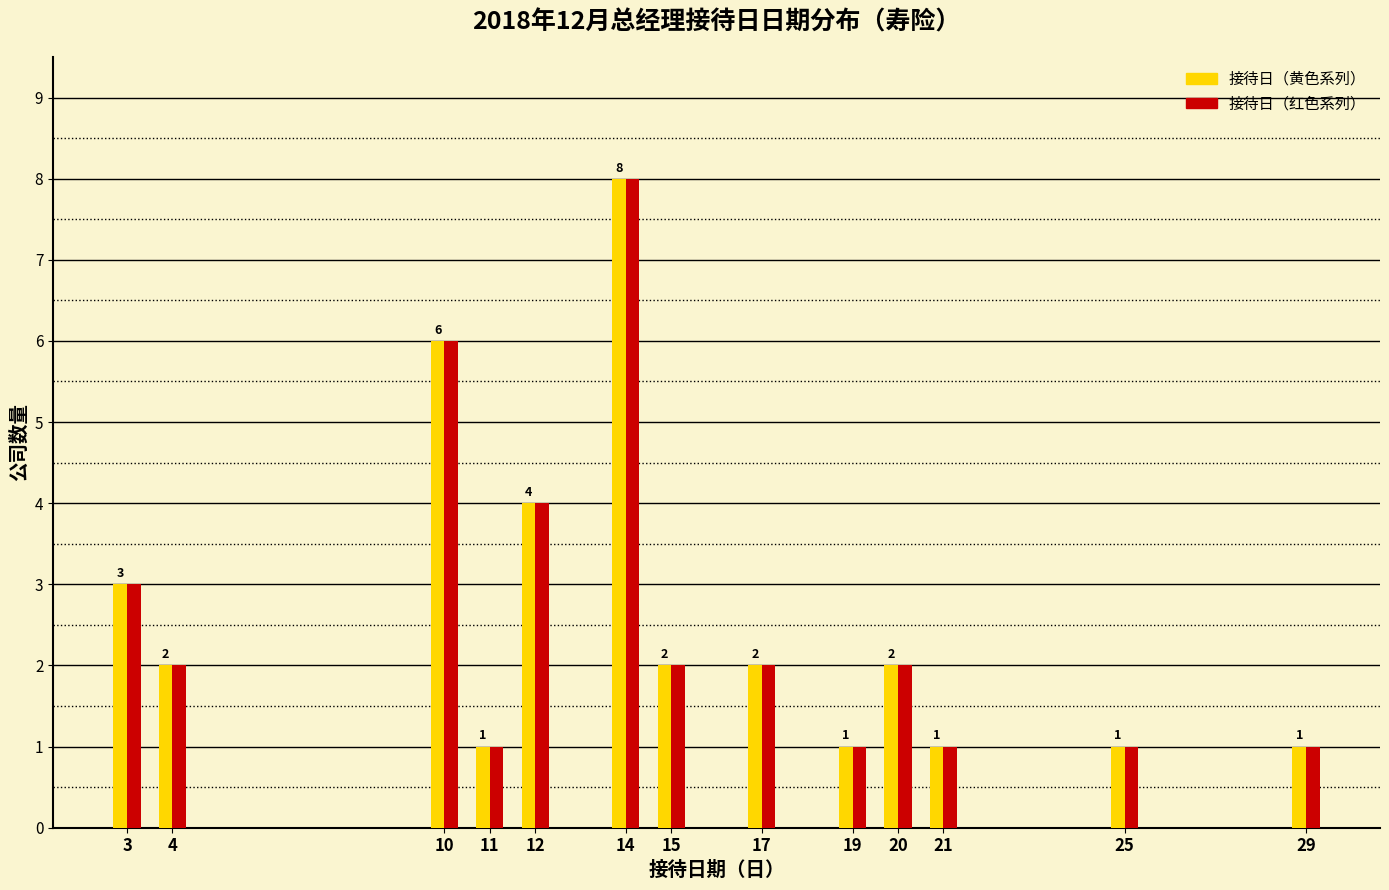

What is the total value across all series at 14?

16